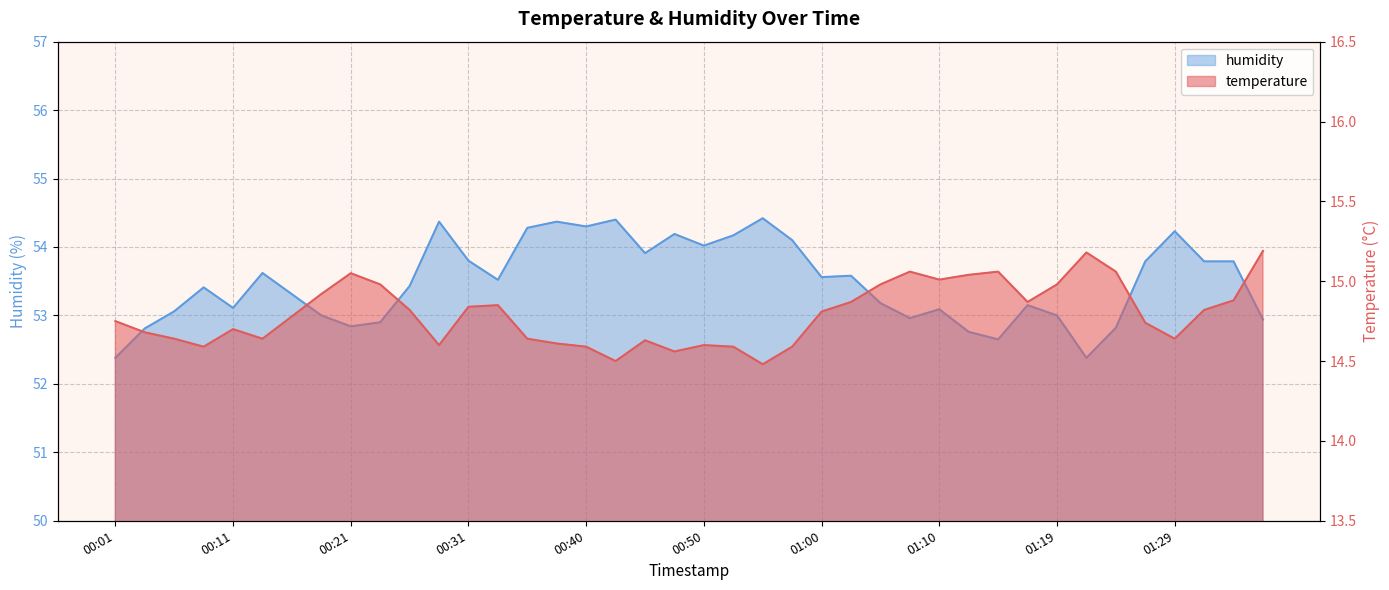

How many data points does each series have?

40